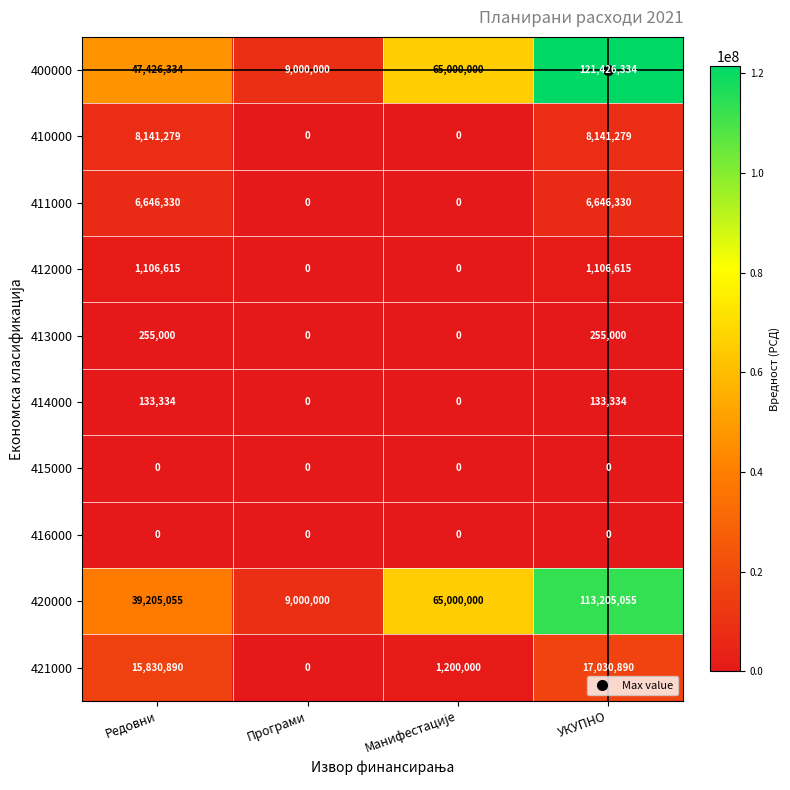

The value of 420000 at Програми is 5389760. True or false?

False